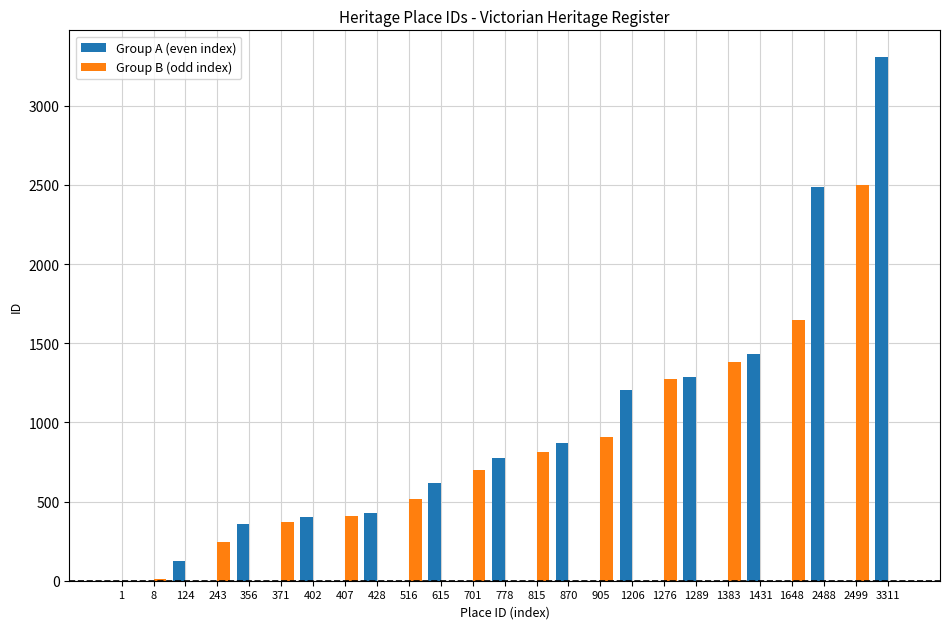

True or false: Group B (odd index) has a value of 1237 at 1.

False